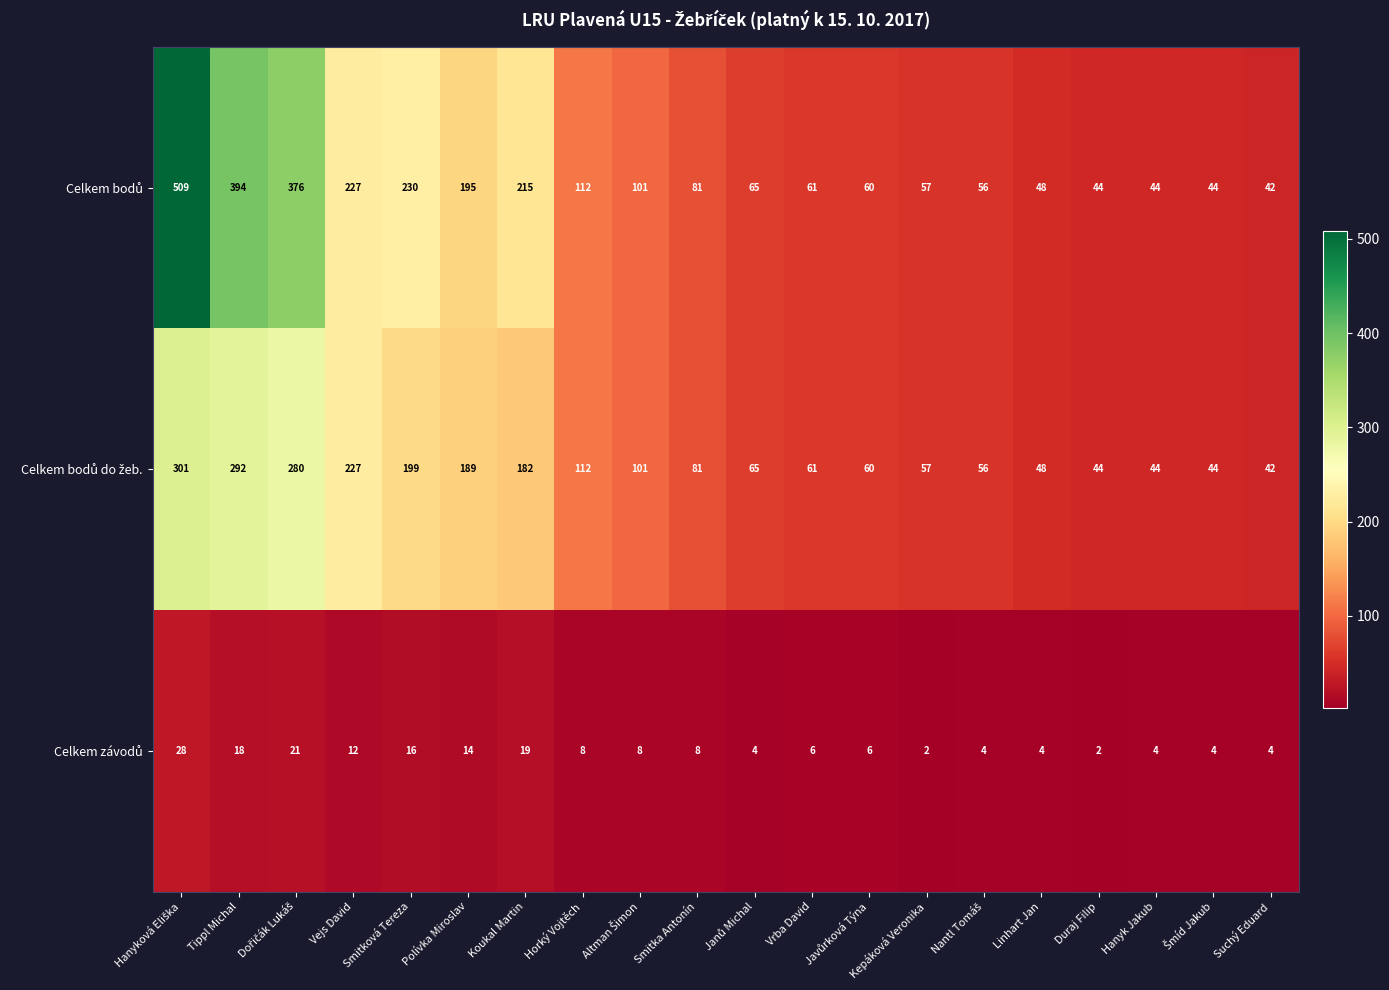

What is the greatest value displayed?

509